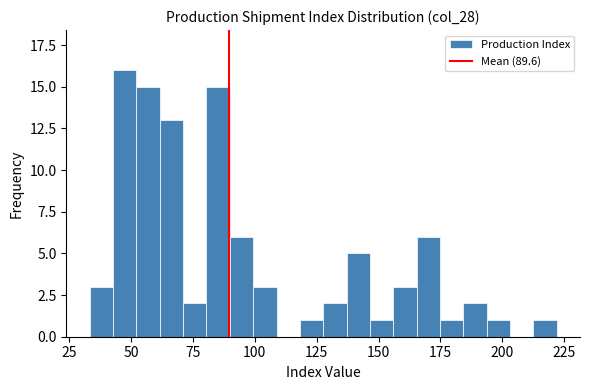

Read against the x-axis, roughly where is the centre of the tallest bar?

50